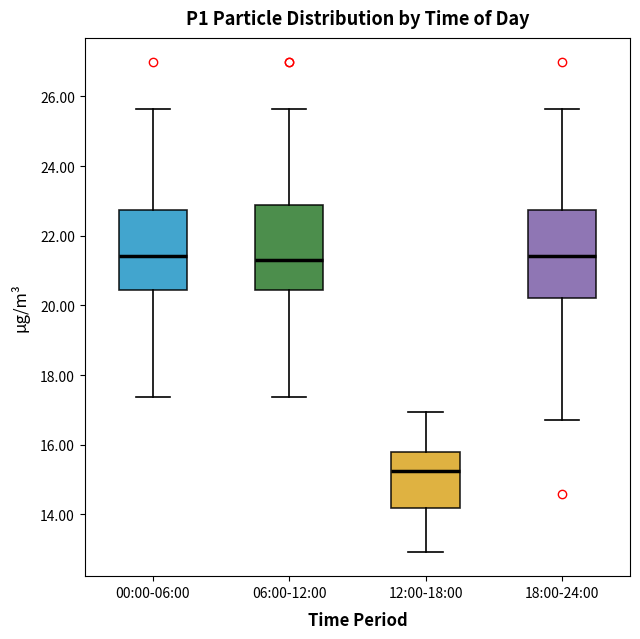

Reading left to right, transcribe this box plot: for each box, give where its median line is, the range the box spans, and where its two whiskers end, as read against the y-axis. The values are not printed on the chart, so give them approximately, as read against the axis.

00:00-06:00: median 21.4, box 20.4 to 22.8, whiskers 17.4 to 25.6
06:00-12:00: median 21.4, box 20.4 to 22.8, whiskers 17.4 to 25.6
12:00-18:00: median 15.2, box 14.2 to 15.8, whiskers 13.0 to 17.0
18:00-24:00: median 21.4, box 20.2 to 22.8, whiskers 16.8 to 25.6